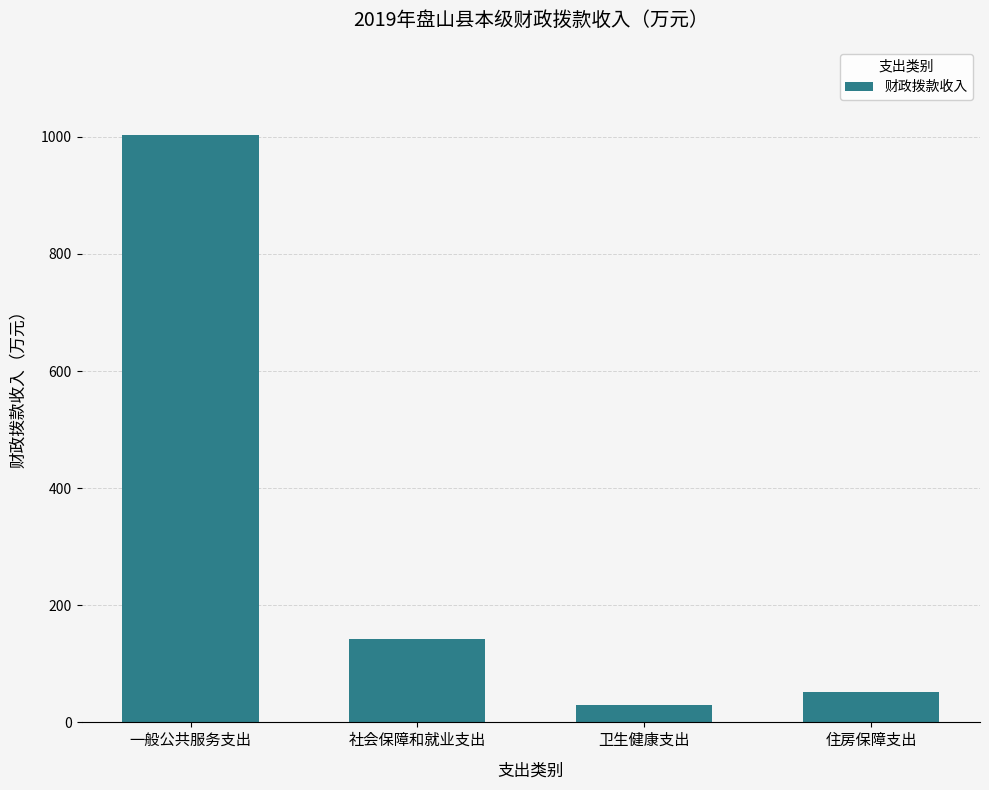

What is the label of the 1st bar from the right?

住房保障支出